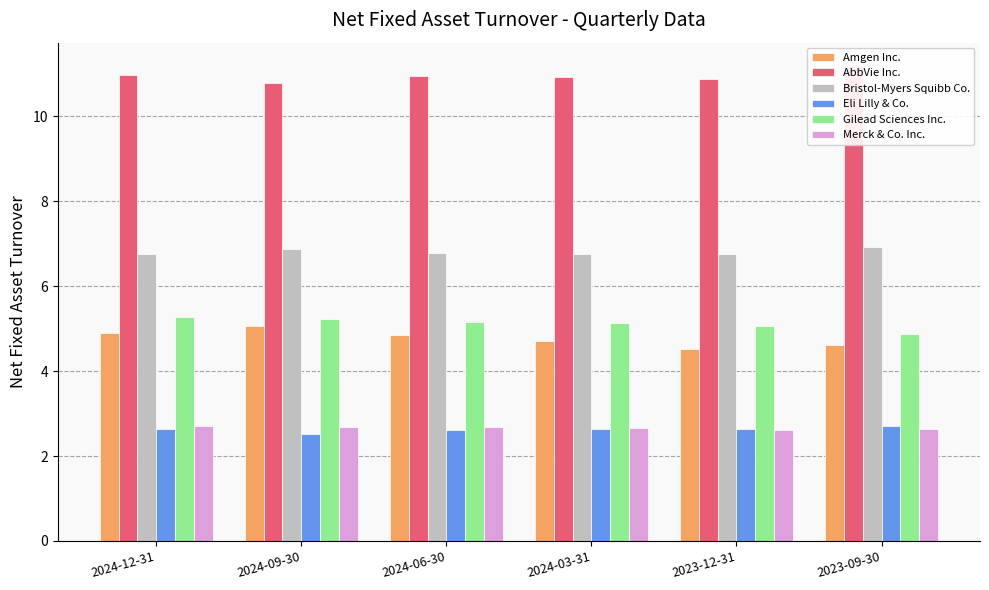

What is the sum of all Amgen Inc. values?

28.6